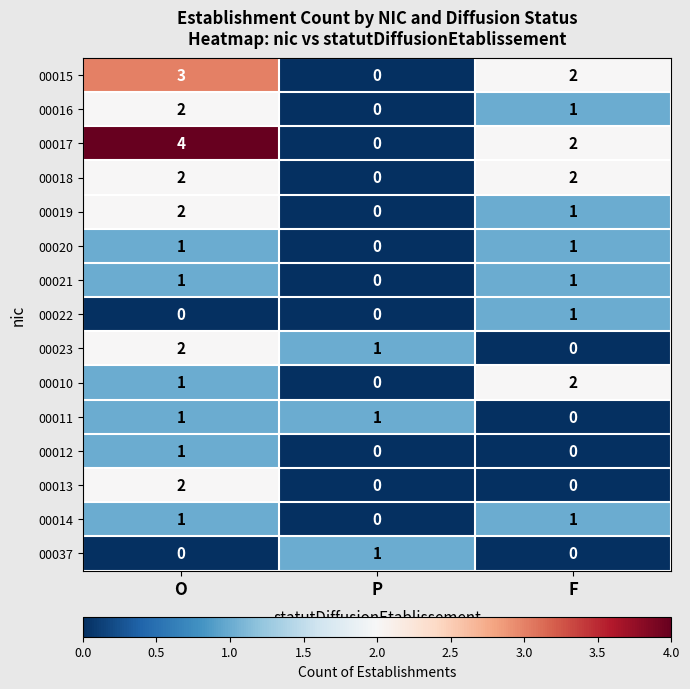

How many distinct data groups are displayed?

15